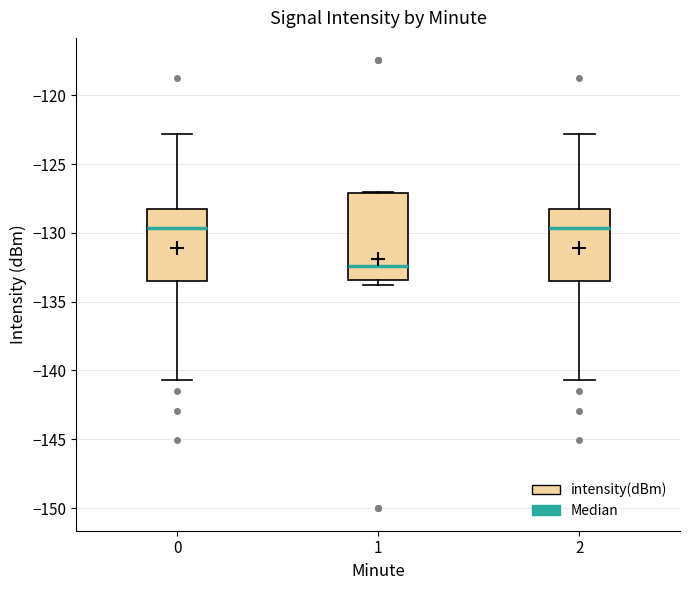

Reading left to right, transcribe this box plot: for each box, give where its median line is, the range the box spans, and where its two whiskers end, as read against the y-axis. The values are not printed on the chart, so give them approximately, as read against the axis.

0: median -129.5, box -133.5 to -128.0, whiskers -140.5 to -123.0
1: median -132.5, box -133.5 to -127.0, whiskers -134.0 to -127.0
2: median -129.5, box -133.5 to -128.0, whiskers -140.5 to -123.0